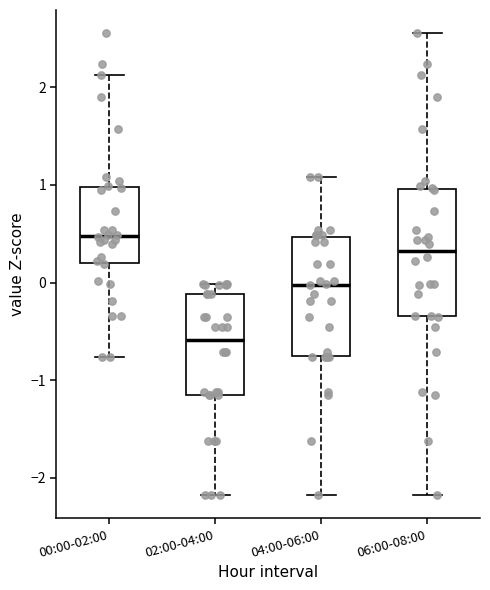

Reading left to right, read every box against the y-axis: the position of its median line, the range the box covers, and the ends of its whiskers. The values are not printed on the chart, so give them approximately, as read against the axis.

00:00-02:00: median 0.5, box 0.2 to 1.0, whiskers -0.8 to 2.1
02:00-04:00: median -0.6, box -1.1 to -0.1, whiskers -2.2 to 0.0
04:00-06:00: median 0.0, box -0.7 to 0.5, whiskers -2.2 to 1.1
06:00-08:00: median 0.3, box -0.3 to 1.0, whiskers -2.2 to 2.6